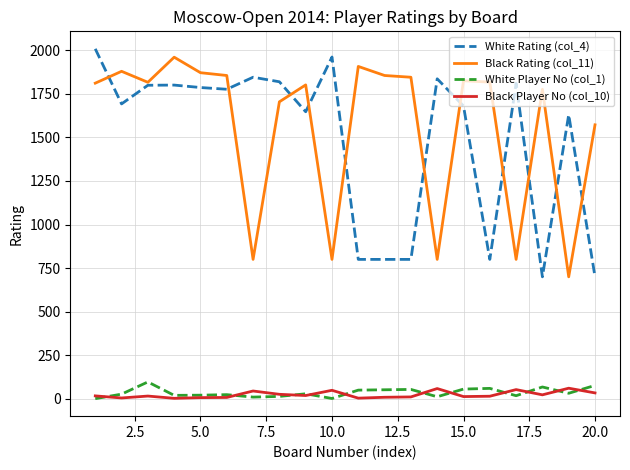

Is this an area chart (filled region under the line)?

No